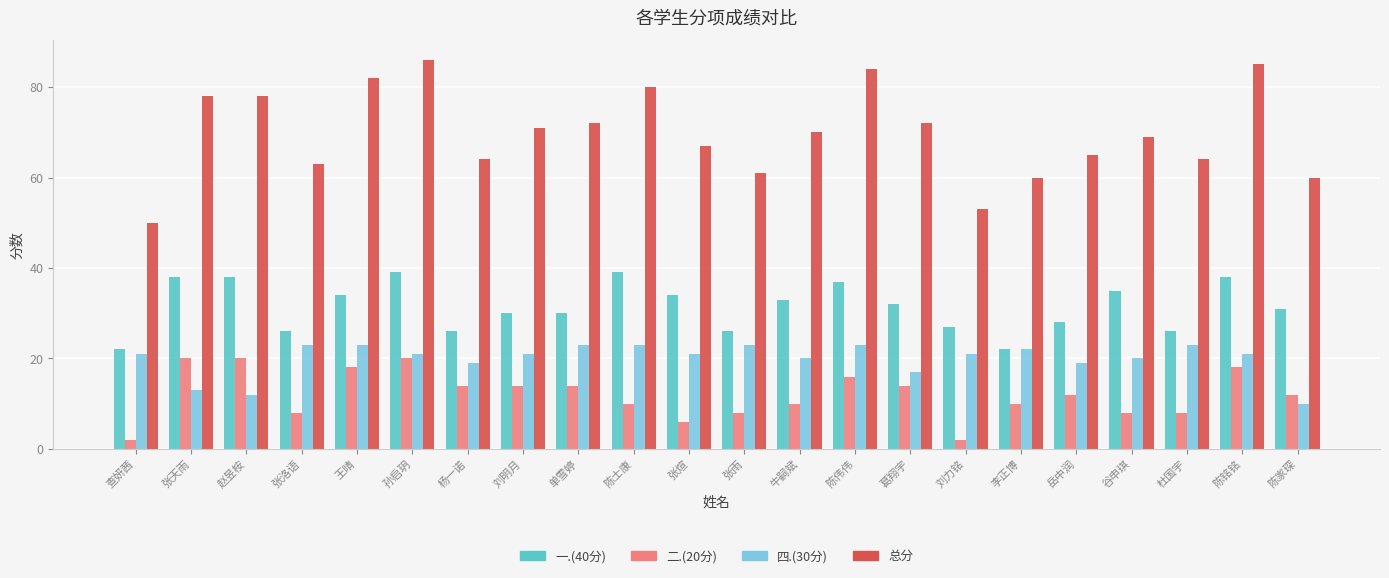

What is the spread (max minus min) of values at 查妍茜?

48